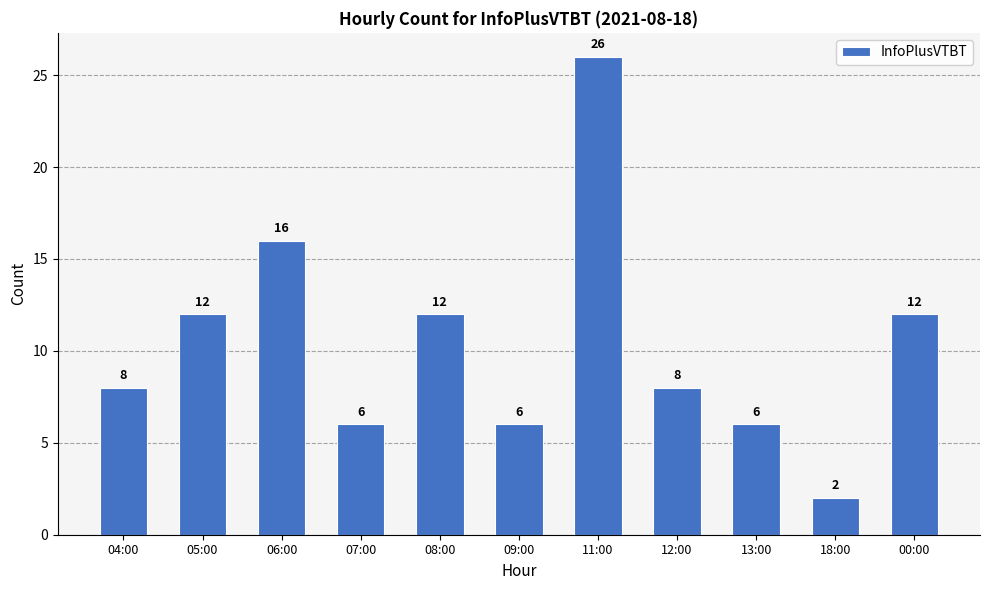

Does the chart contain stacked bars?

No